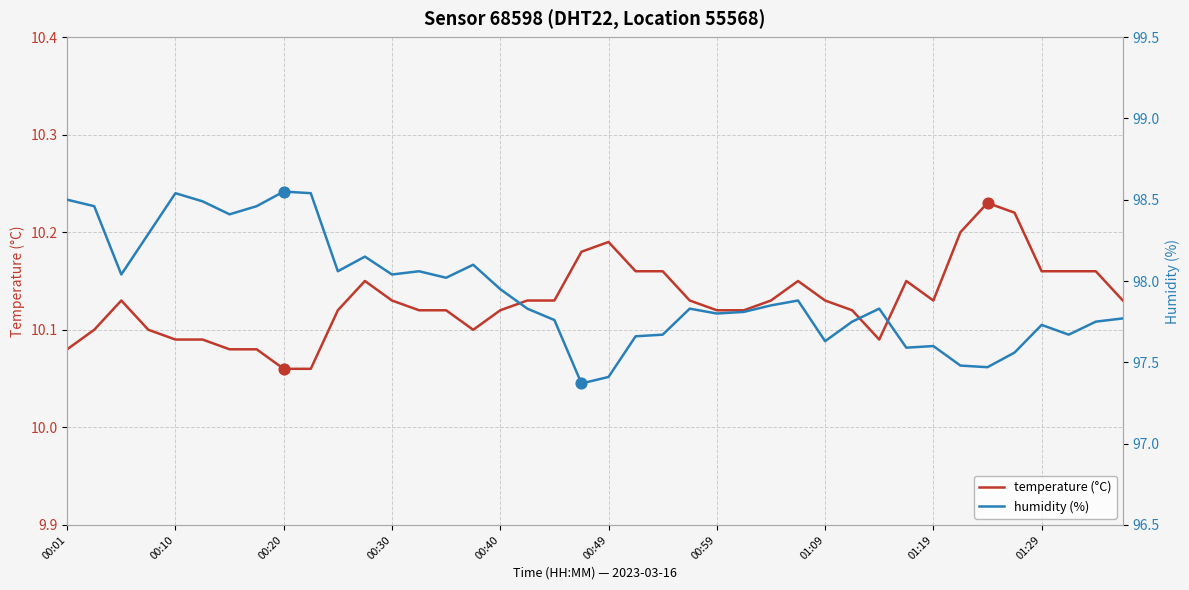

Which series reaches the minimum Y coordinate?

temperature (°C)